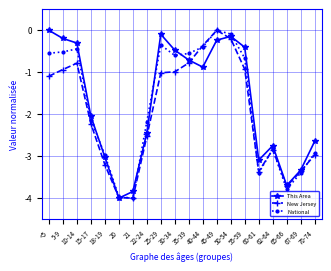

Where does the New Jersey series first go above -1?

5-9